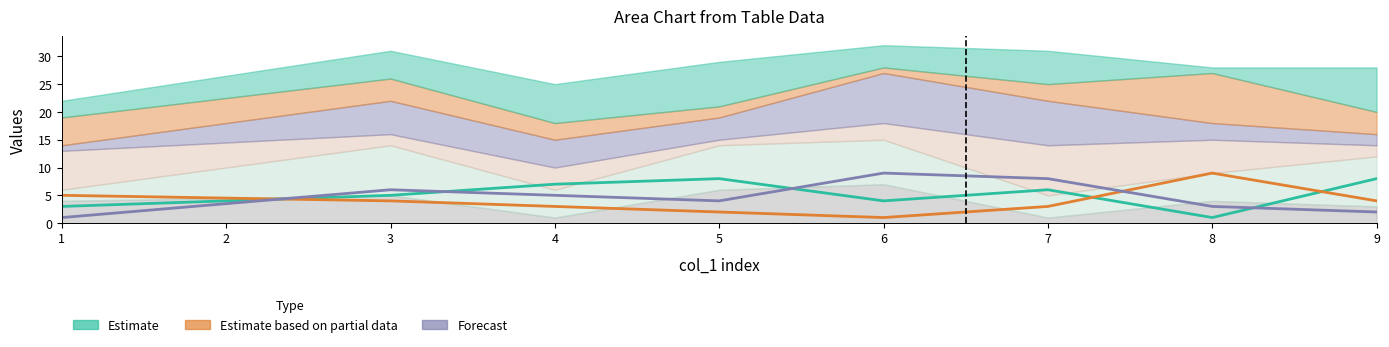

At which category does the chart reach its minimum across all series?

8